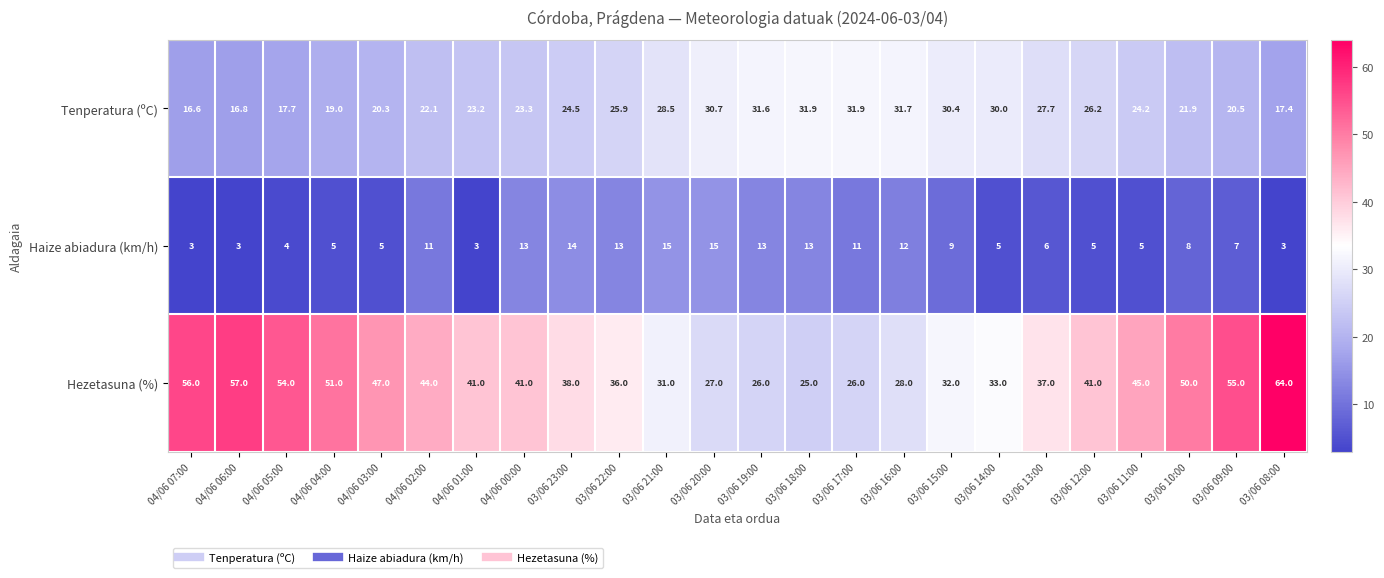

Which series changed the most between 03/06 13:00 and 03/06 11:00?

Hezetasuna (%)